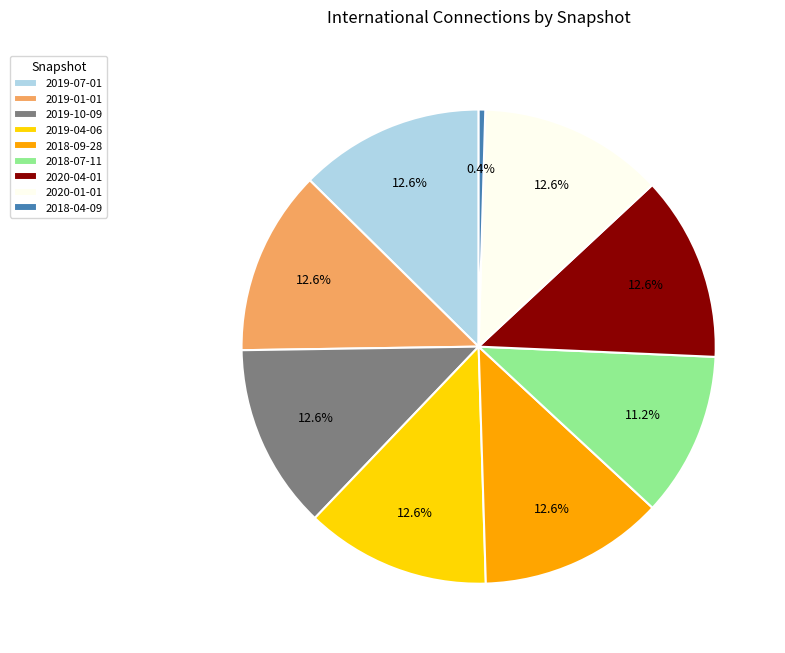

To the nearest percent, what is the difference between the largest and smallest slice percentages?

12%